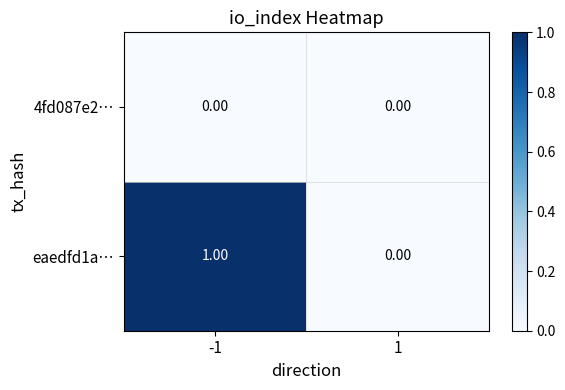

List the series in order of their peak value, lowest first.

4fd087e2…, eaedfd1a…